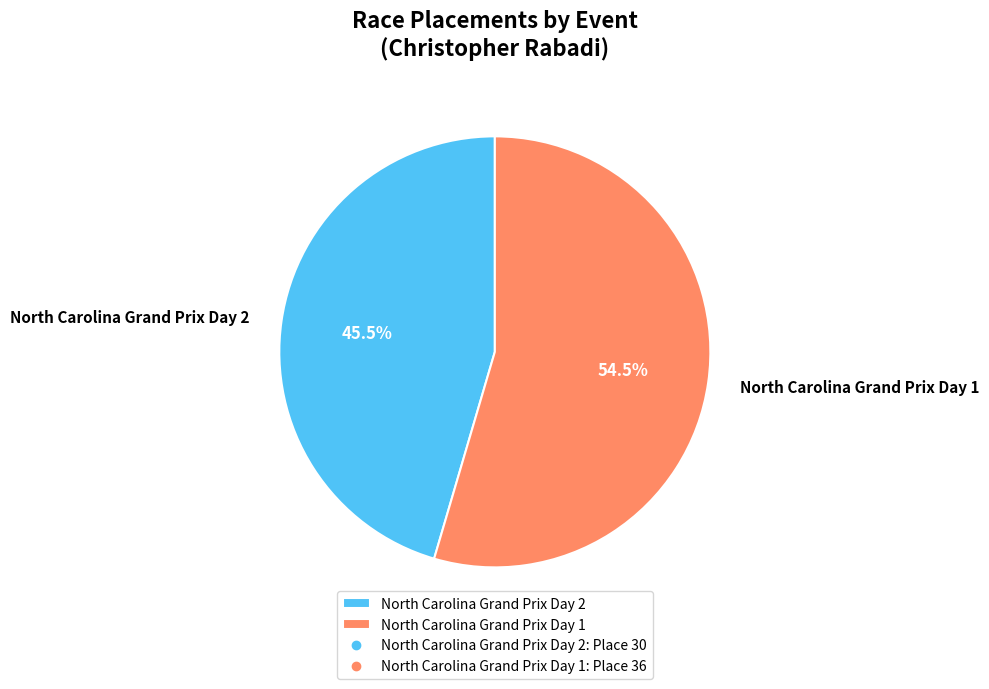

Which slice is the smallest?

North Carolina Grand Prix Day 2